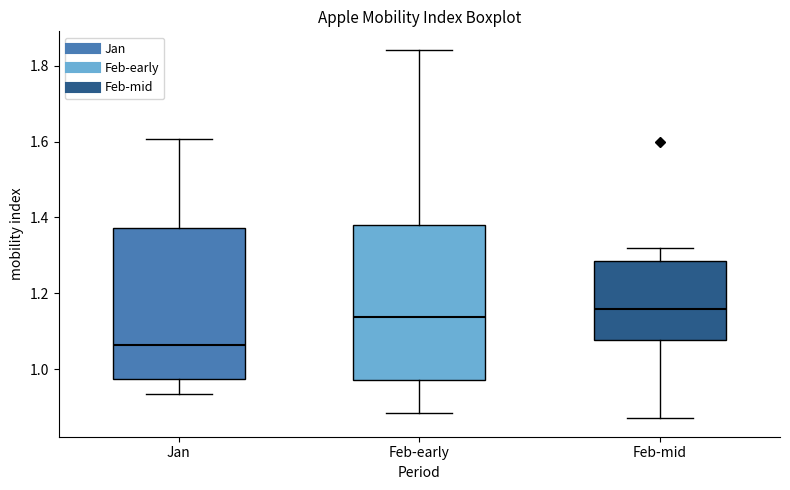

Reading left to right, read every box against the y-axis: the position of its median line, the range the box covers, and the ends of its whiskers. The values are not printed on the chart, so give them approximately, as read against the axis.

Jan: median 1.06, box 0.98 to 1.38, whiskers 0.94 to 1.60
Feb-early: median 1.14, box 0.98 to 1.38, whiskers 0.88 to 1.84
Feb-mid: median 1.16, box 1.08 to 1.28, whiskers 0.88 to 1.32